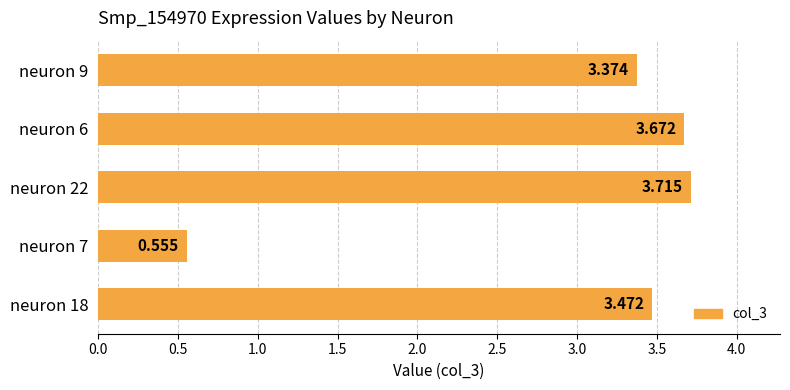

How many data points are less than 3?

1